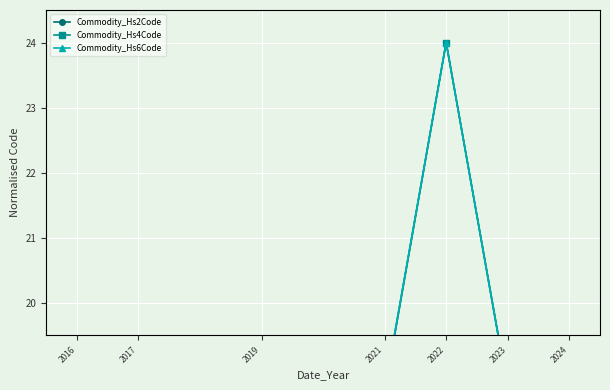

Reading left to right, transcribe all the data shown in this chart.

Commodity_Hs2Code: 2016=18.8	2017=18.4	2019=18.4	2021=18.6	2022=24.0	2023=18.7	2024=18.6
Commodity_Hs4Code: 2016=18.8	2017=18.5	2019=18.5	2021=18.6	2022=24.0	2023=18.7	2024=18.6
Commodity_Hs6Code: 2016=18.8	2017=18.5	2019=18.5	2021=18.7	2022=24.0	2023=18.7	2024=18.6